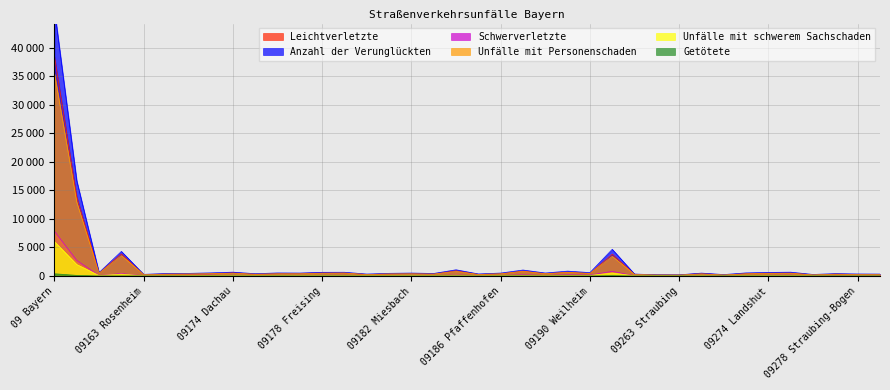

What is the maximum value for Anzahl der Verunglückten?

46666